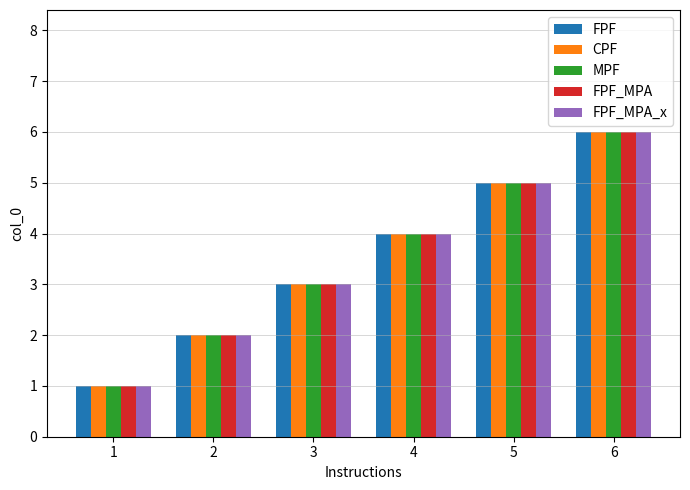

Count the FPF values in the range 2 to 5.

4